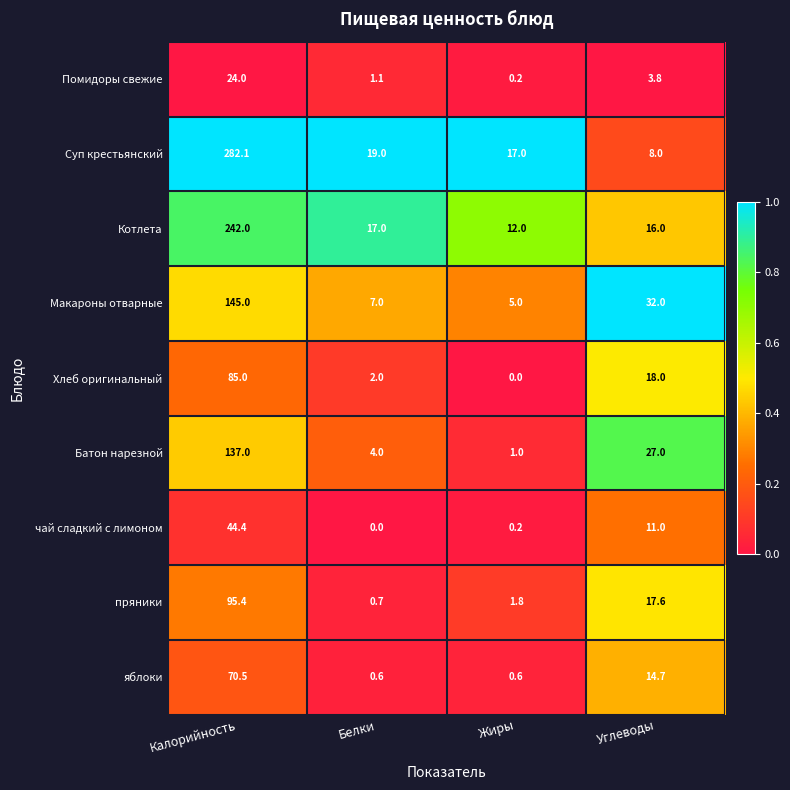

List the series in order of their peak value, lowest first.

Помидоры свежие, чай сладкий с лимоном, яблоки, Хлеб оригинальный, пряники, Батон нарезной, Макароны отварные, Котлета, Суп крестьянский